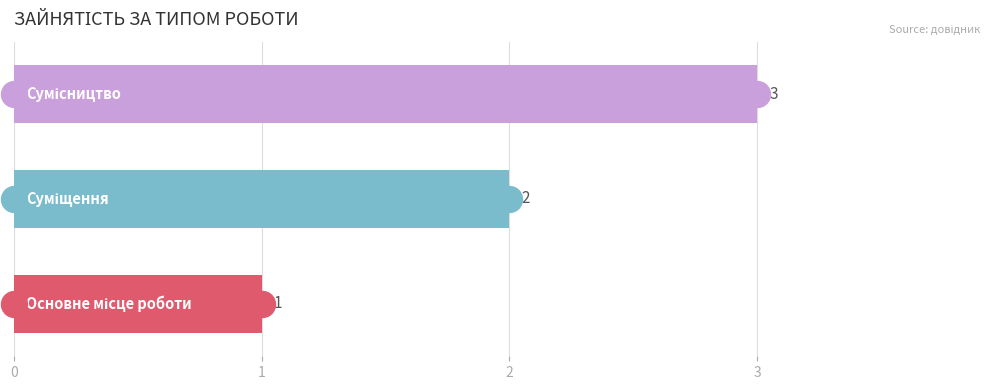

What is the change in value from 0 to 1?

+1